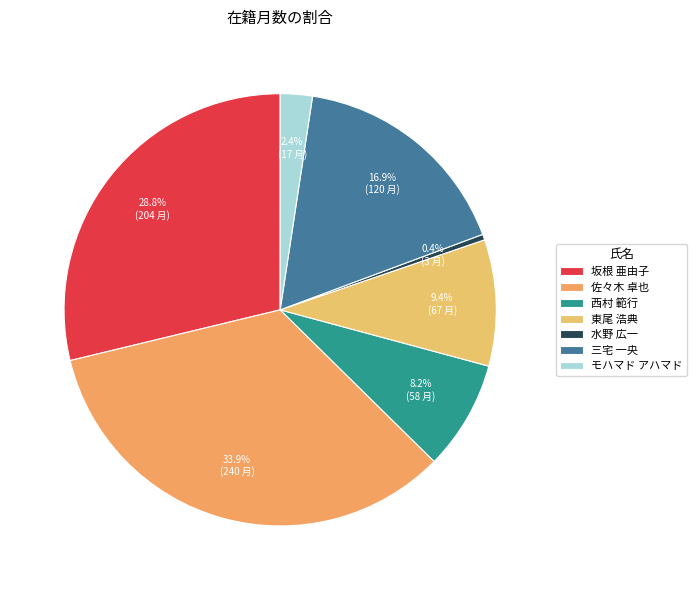

Which has a higher value, 水野 広一 or 佐々木 卓也?

佐々木 卓也